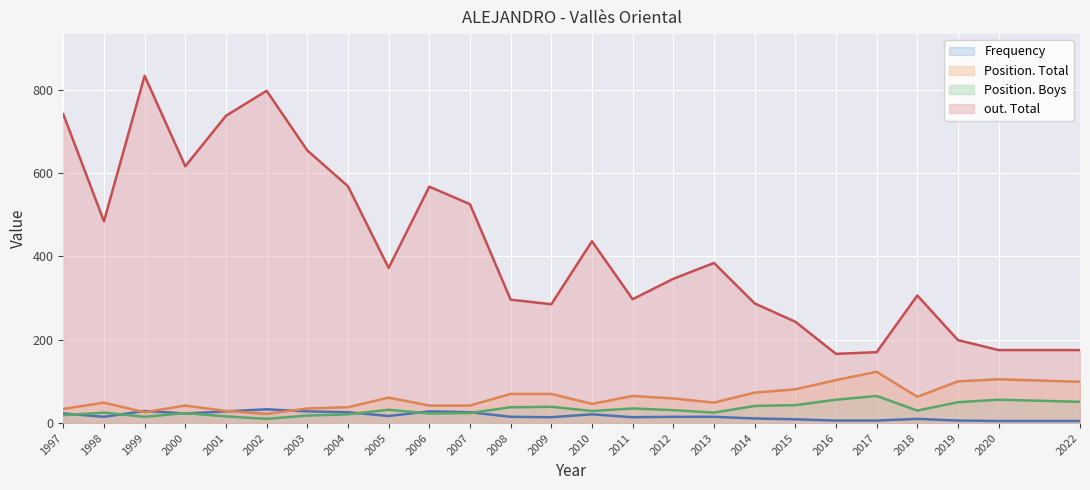

Rank the series at 2018 from highest to lowest value.

out. Total, Position. Total, Position. Boys, Frequency